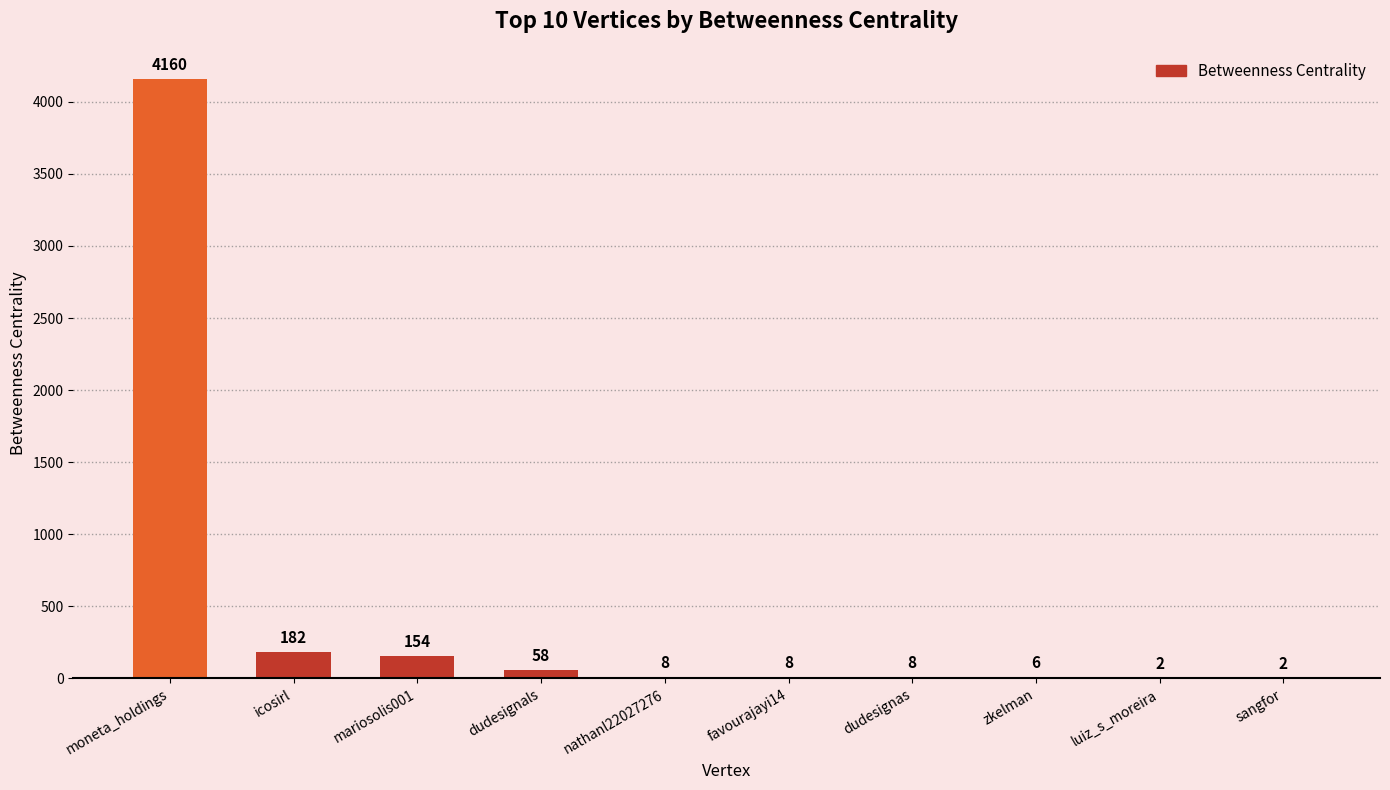

True or false: the data shows 154.0 at mariosolis001.

True